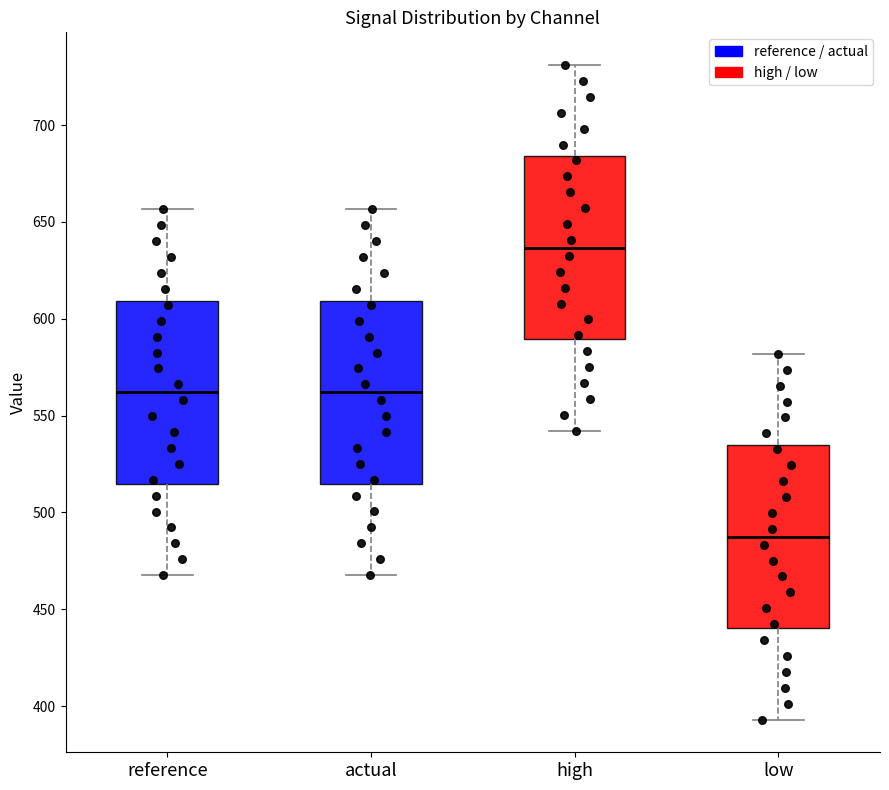

Reading left to right, read every box against the y-axis: the position of its median line, the range the box covers, and the ends of its whiskers. The values are not printed on the chart, so give them approximately, as read against the axis.

reference: median 560, box 515 to 610, whiskers 470 to 655
actual: median 560, box 515 to 610, whiskers 470 to 655
high: median 635, box 590 to 685, whiskers 540 to 730
low: median 490, box 440 to 535, whiskers 395 to 580